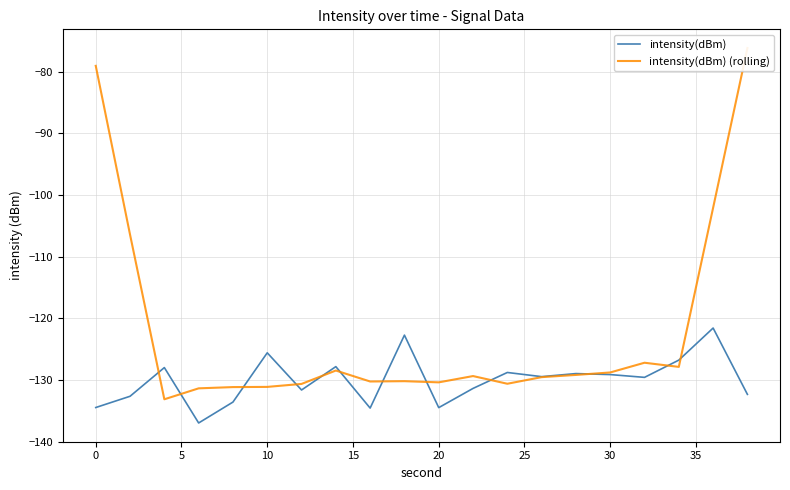

What is the highest value of the intensity(dBm) series?

-121.6